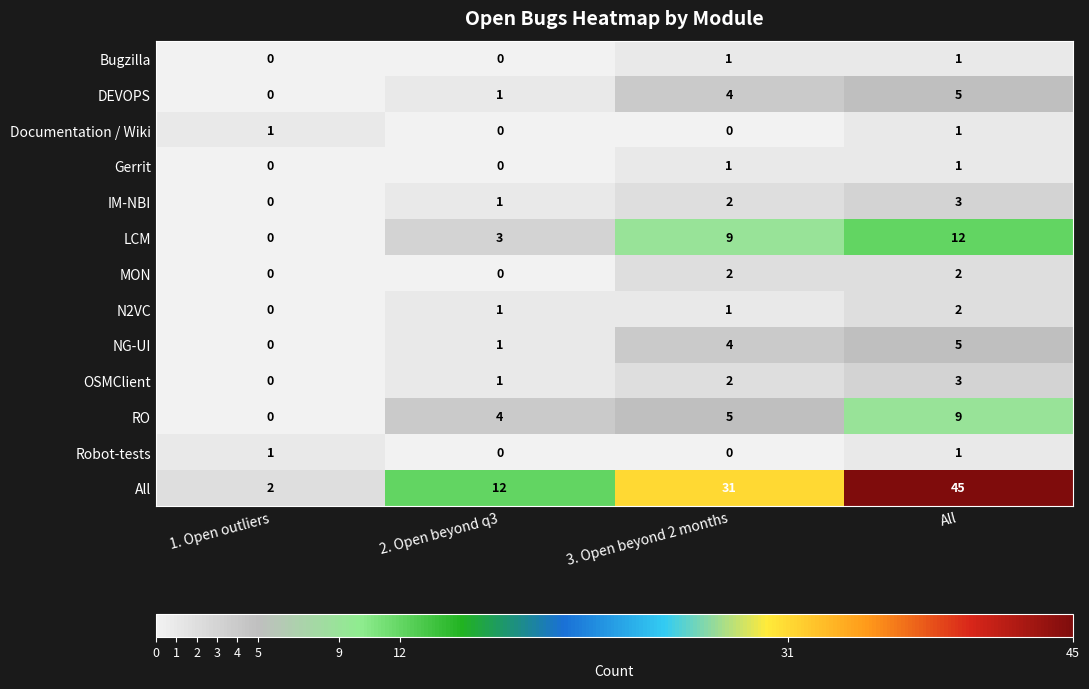

What is the total value across all series at 2. Open beyond q3?

24